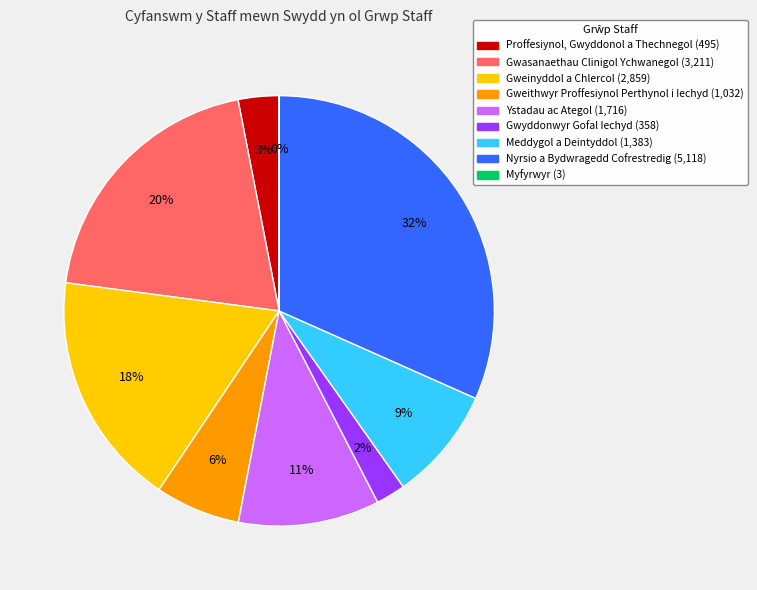

To the nearest percent, what is the combined percentage of Proffesiynol, Gwyddonol a Thechnegol and Gwasanaethau Clinigol Ychwanegol?

23%